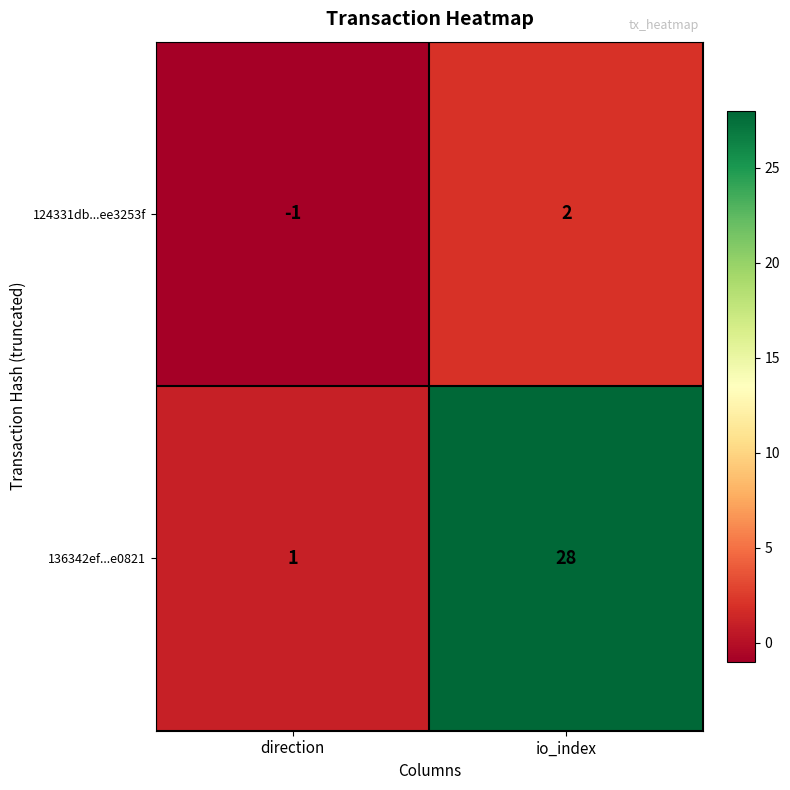

What is the difference between the highest and lowest values at direction?

2